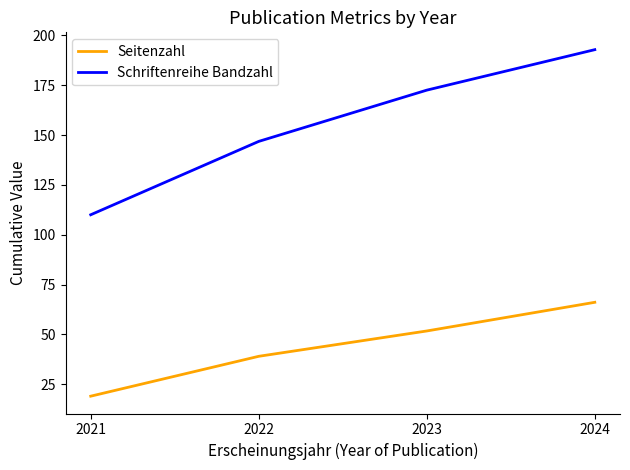

Rank the categories by Seitenzahl value from highest to lowest.

2024, 2023, 2022, 2021